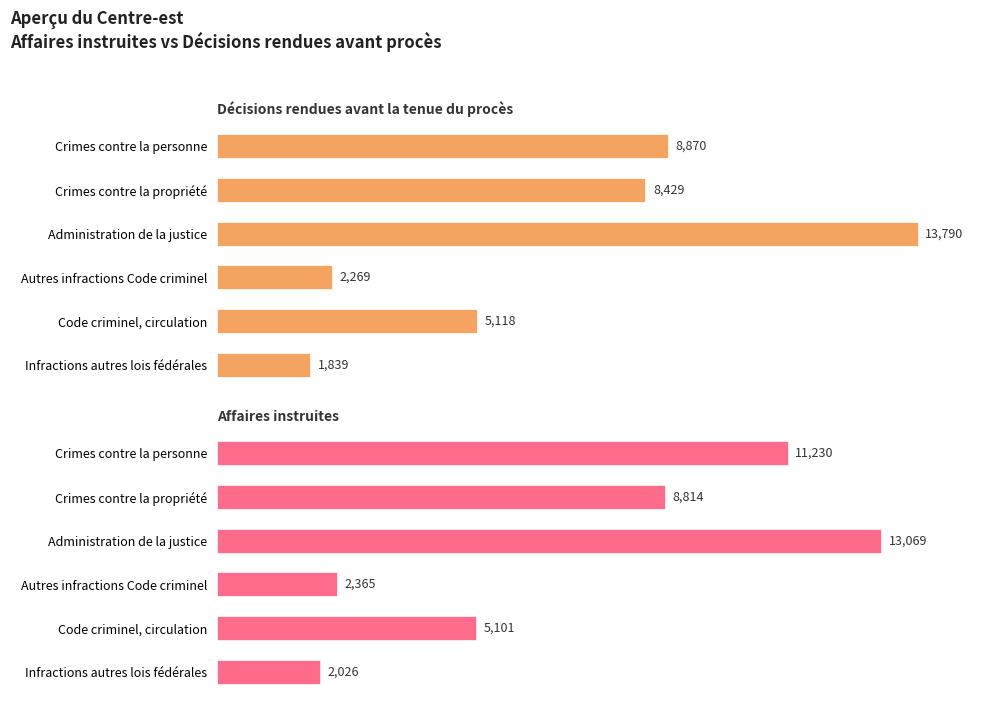

How many distinct data groups are displayed?

2